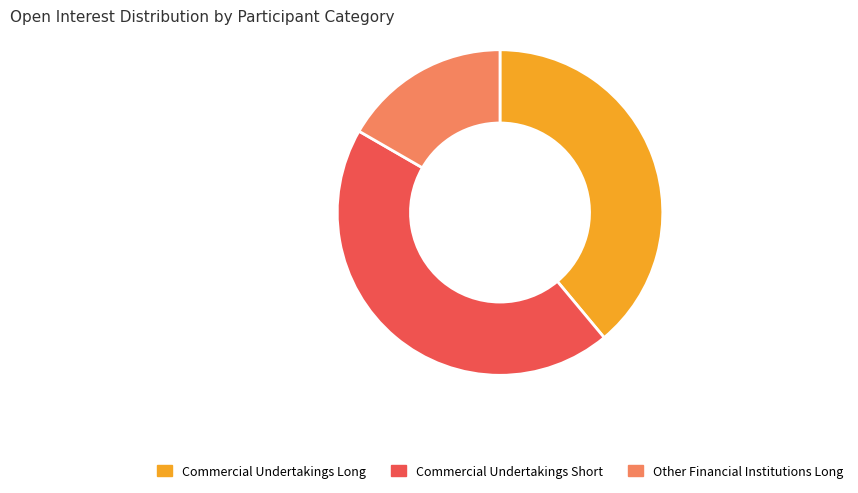

Between Commercial Undertakings Long and Commercial Undertakings Short, which is larger?

Commercial Undertakings Short